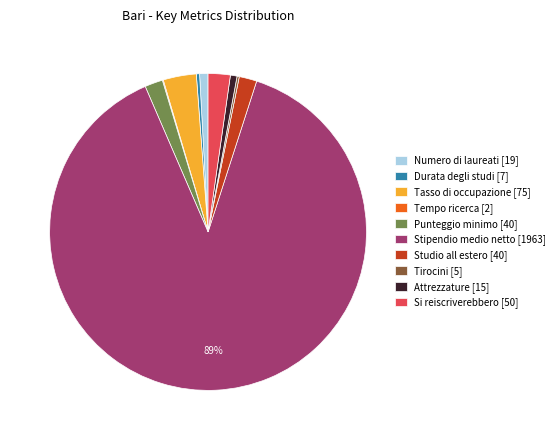

Is it true that Durata degli studi [7] is 0% of the pie?

True